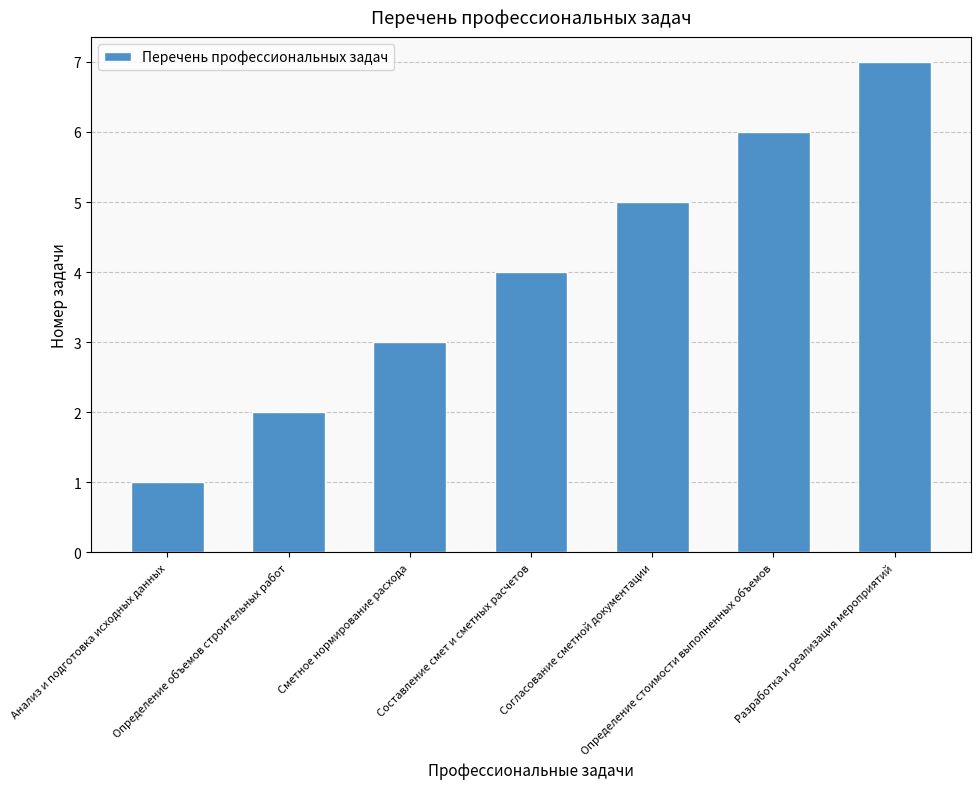

What is the difference between the second highest and minimum values?

5